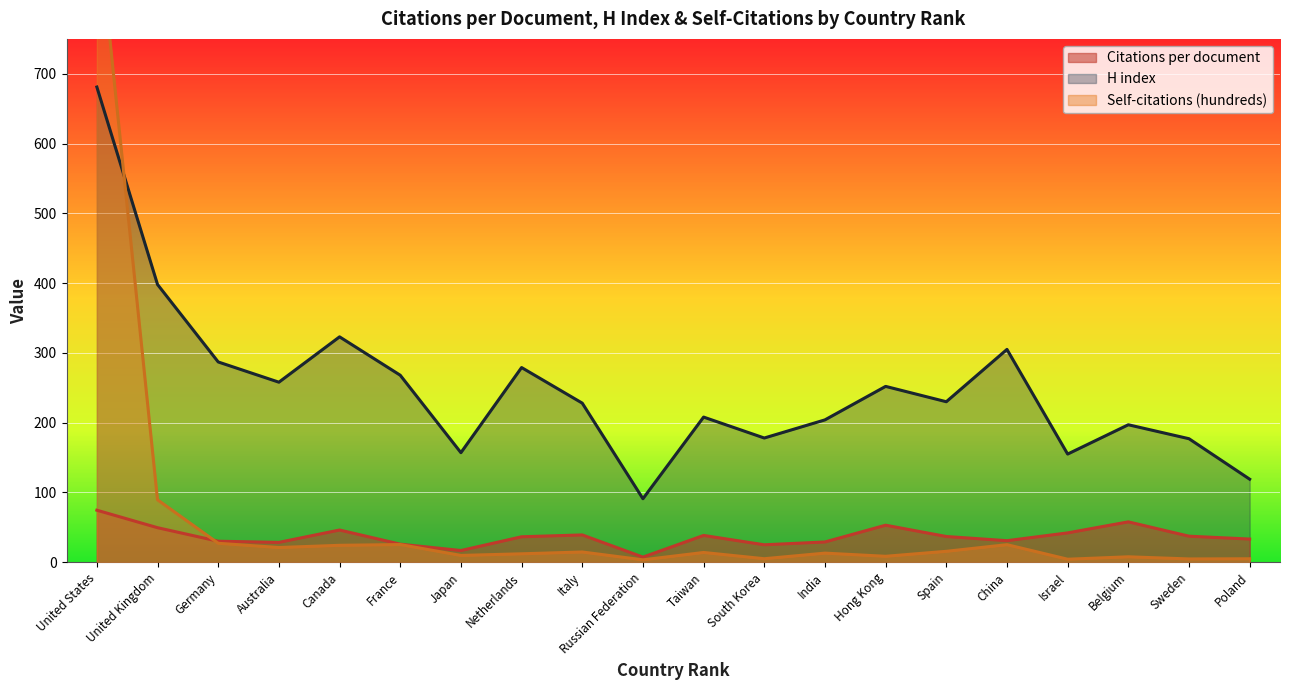

Where is the first local maximum for H index?

Canada